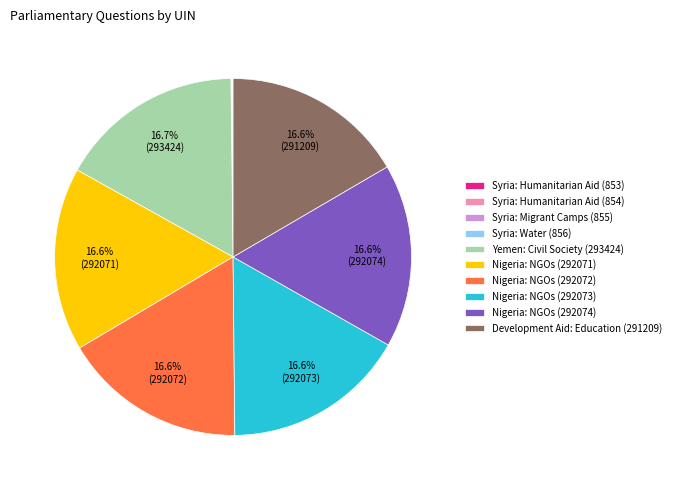

Is there a majority slice in this chart?

No